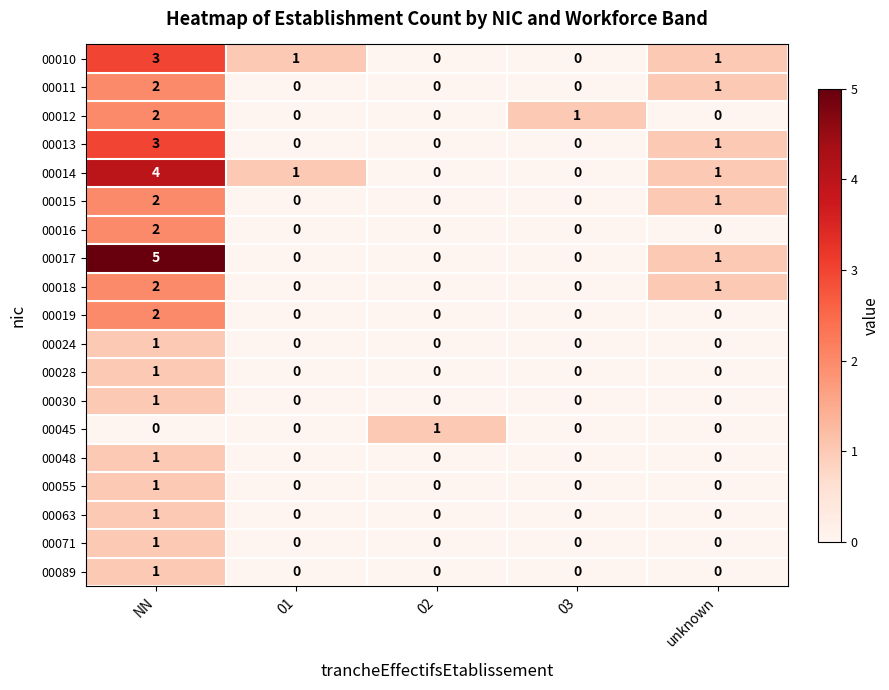

Count the number of data series in this chart.

19